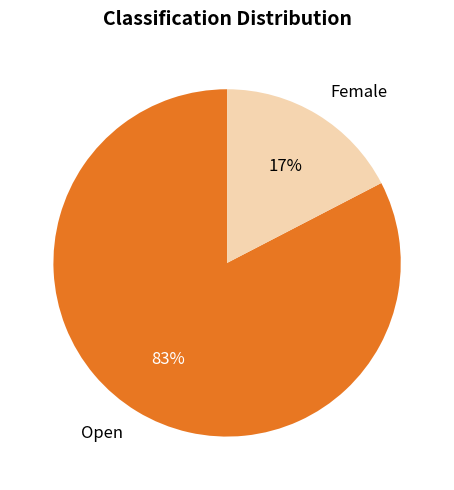

Between Open and Female, which is larger?

Open